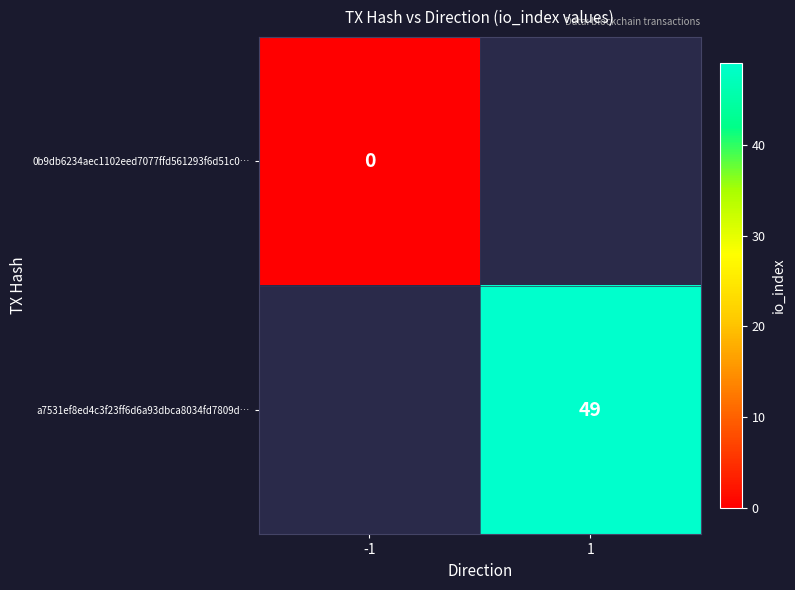

Which has a higher value, 1 or -1?

-1